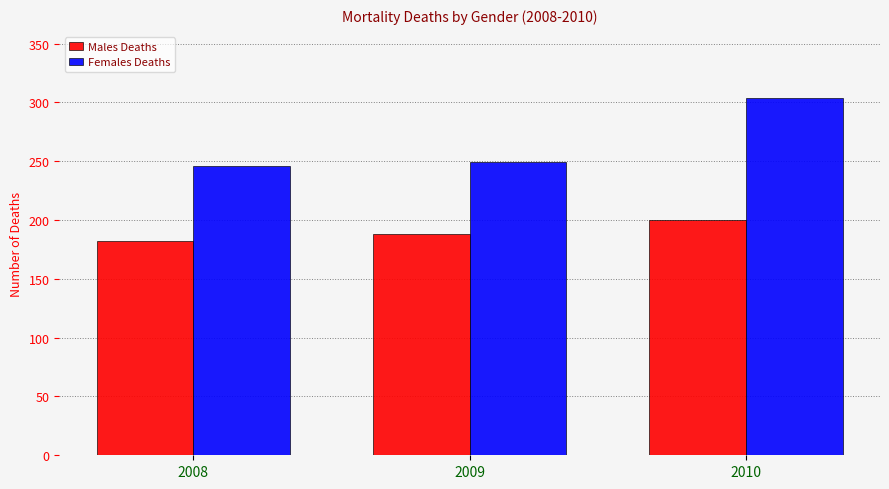

What is the difference between the Males Deaths values at 2010 and 2008?

18